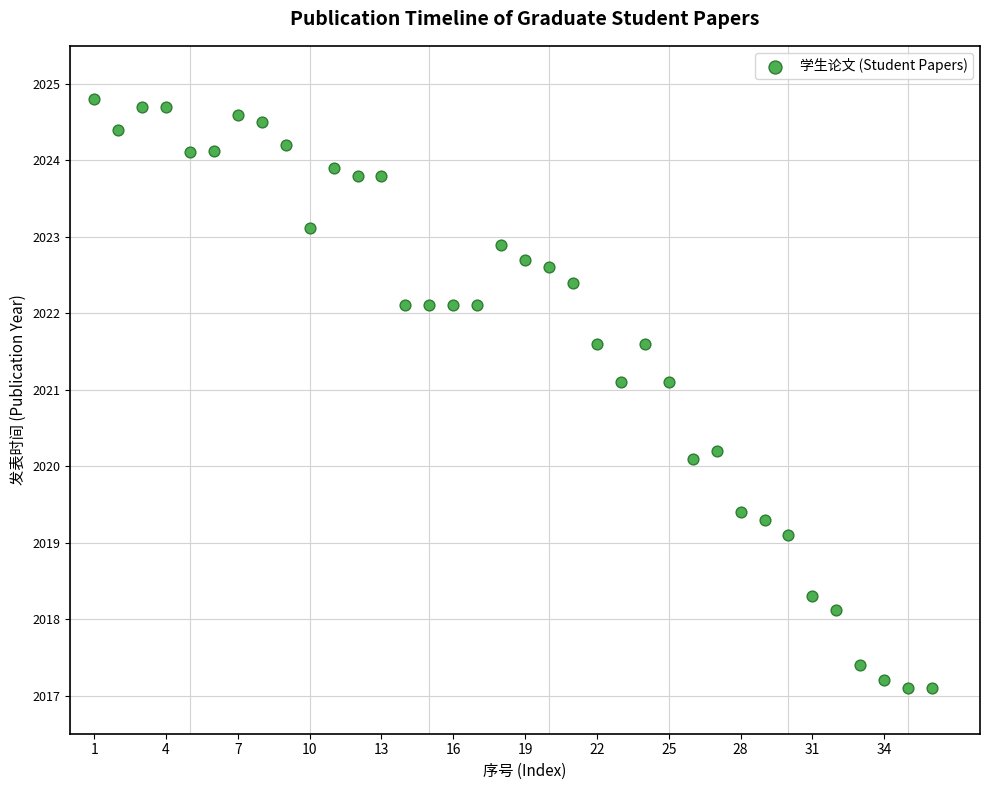

What is the range of X values (max minus min)?

35.0